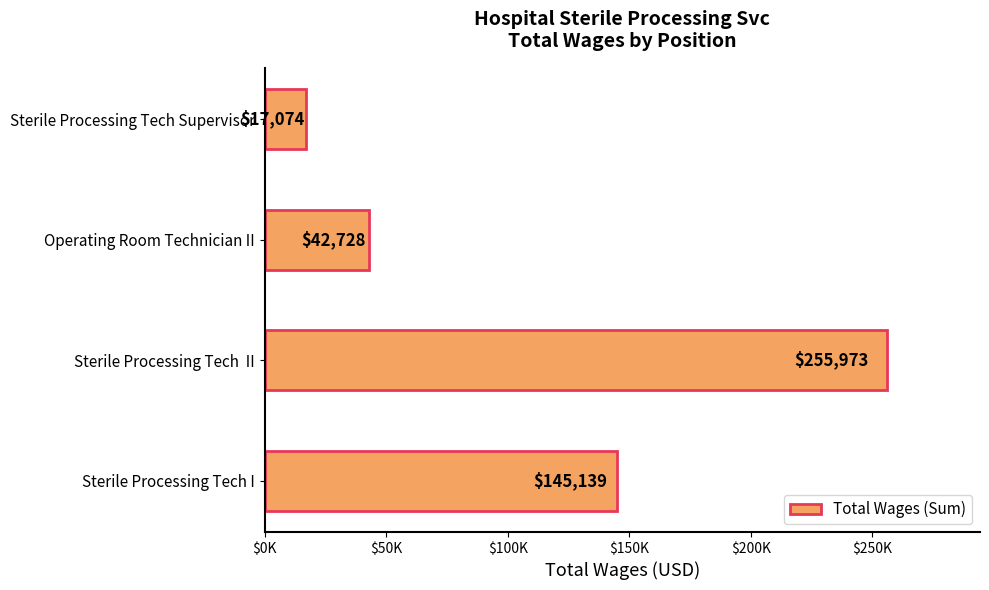

Does the chart contain any negative values?

No